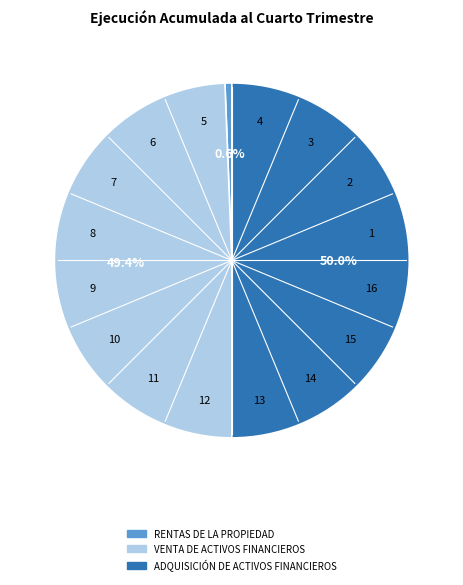

Rank the categories by value from highest to lowest.

ADQUISICIÓN DE ACTIVOS FINANCIEROS, VENTA DE ACTIVOS FINANCIEROS, RENTAS DE LA PROPIEDAD